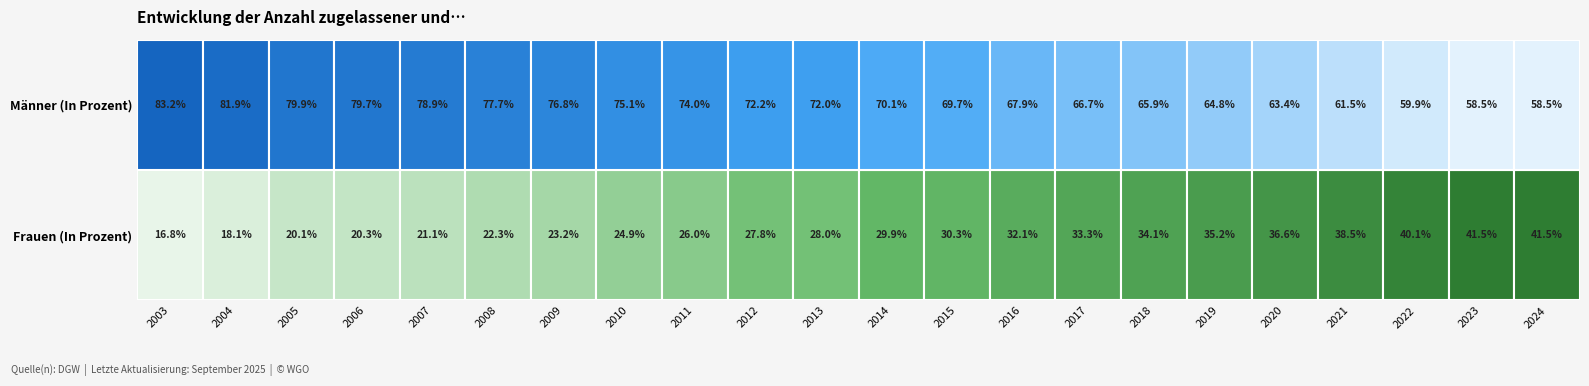

Reading right to left, transcribe all the data shown in this chart.

2003: 0.8	0.2
2004: 0.8	0.2
2005: 0.8	0.2
2006: 0.8	0.2
2007: 0.8	0.2
2008: 0.8	0.2
2009: 0.8	0.2
2010: 0.8	0.2
2011: 0.7	0.3
2012: 0.7	0.3
2013: 0.7	0.3
2014: 0.7	0.3
2015: 0.7	0.3
2016: 0.7	0.3
2017: 0.7	0.3
2018: 0.7	0.3
2019: 0.6	0.4
2020: 0.6	0.4
2021: 0.6	0.4
2022: 0.6	0.4
2023: 0.6	0.4
2024: 0.6	0.4